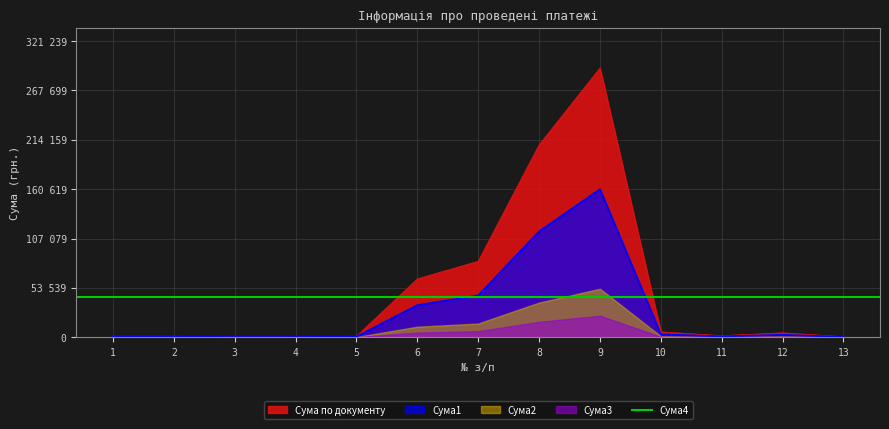

What are all the series names shown in the legend?

Сума по документу, Сума1, Сума2, Сума3, Сума4